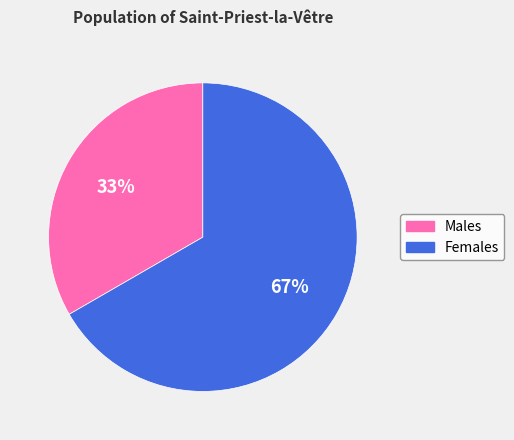

Is there a majority slice in this chart?

Yes